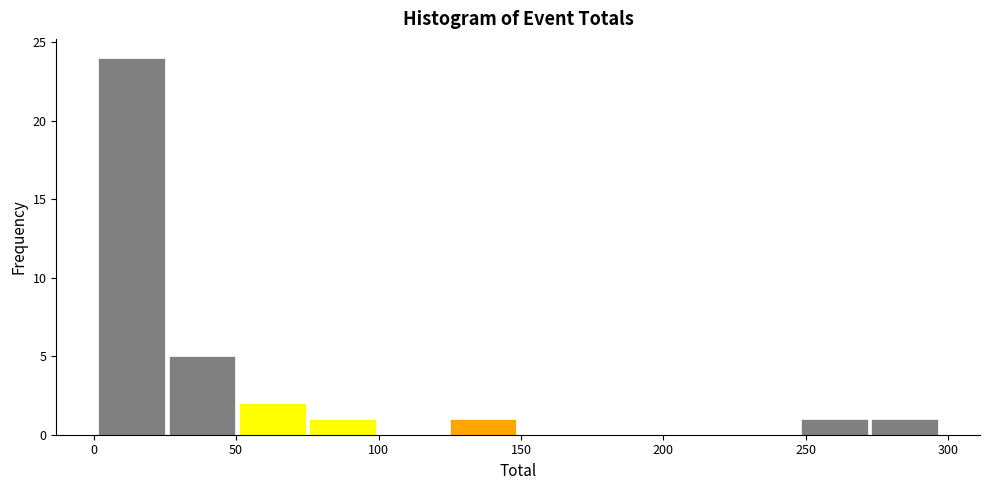

Reading left to right, transcribe this chart: for each bar, give the range it covers on the x-axis and its height. Neither the bar edges nor the heights are printed on the chart, so give them approximately, as read against the axes.

0 to 25: 24
25 to 50: 5
50 to 75: 2
75 to 100: 1
100 to 125: 0
125 to 150: 1
150 to 175: 0
175 to 200: 0
200 to 225: 0
225 to 250: 0
250 to 270: 1
270 to 295: 1